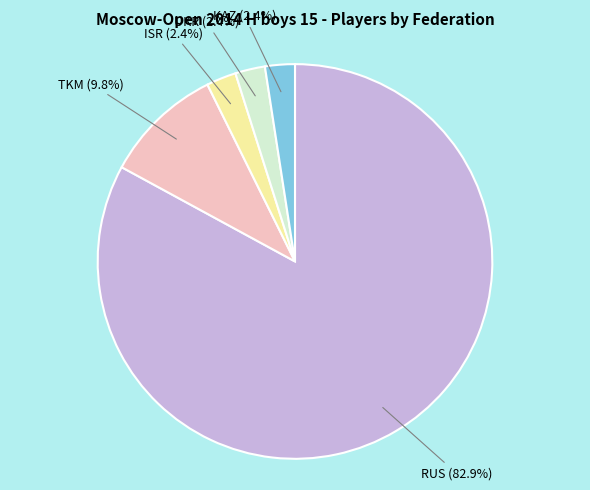

To the nearest percent, what is the combined percentage of UKR and TKM?

12%